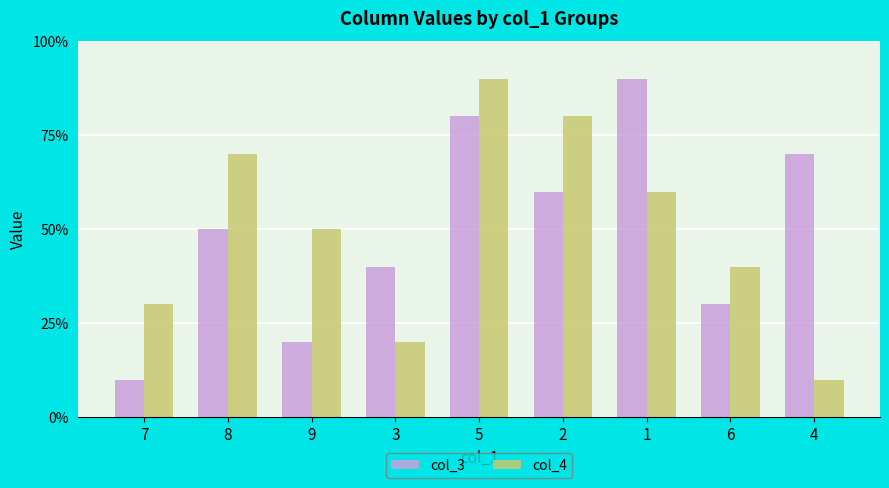

List the labels in order of col_4 value, largest first.

5, 2, 8, 1, 9, 6, 7, 3, 4